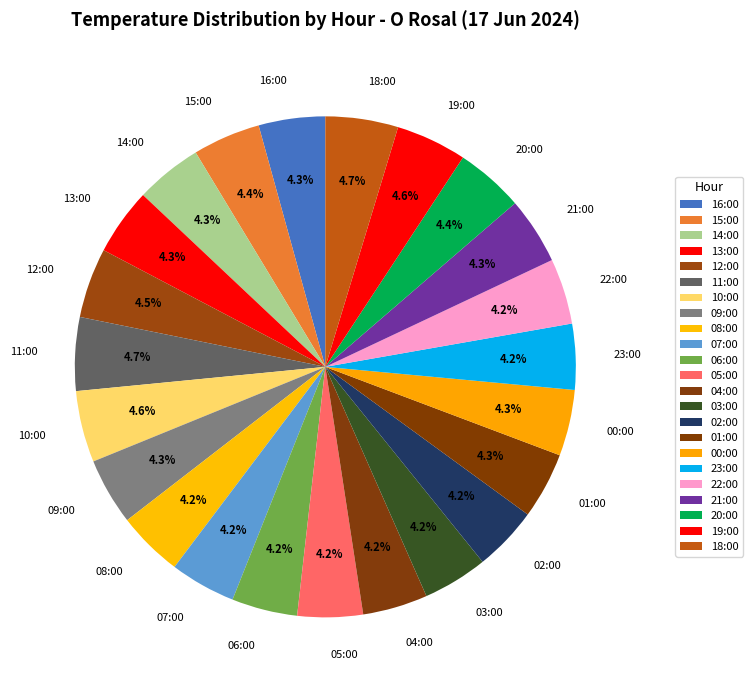

Does 21:00 account for over 50% of the chart?

No